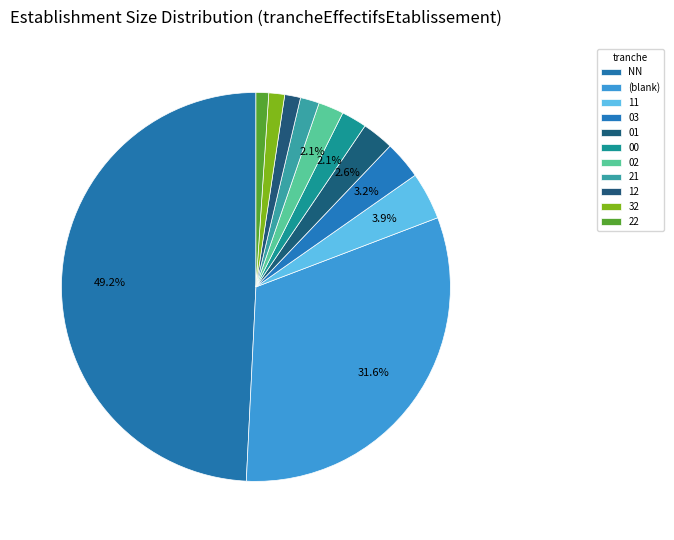

To the nearest percent, what is the difference between the 12 and 02 slice percentages?

1%